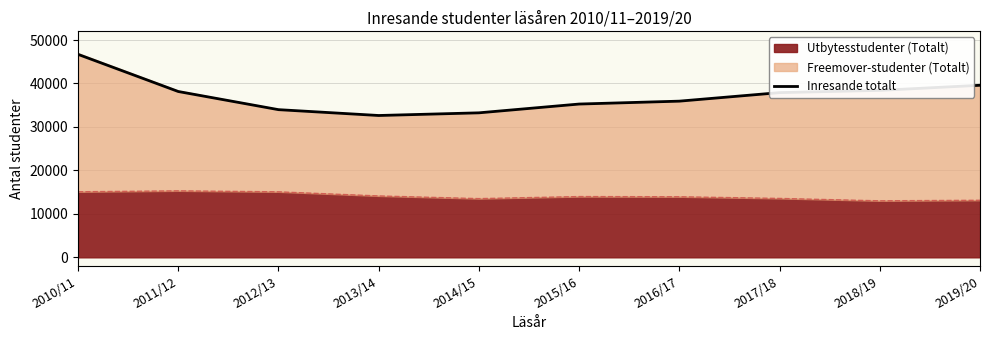

Reading left to right, what are all the values shown in this chart?

2010/11=46705	2011/12=38155	2012/13=33979	2013/14=32634	2014/15=33248	2015/16=35270	2016/17=35936	2017/18=37899	2018/19=38414	2019/20=39589